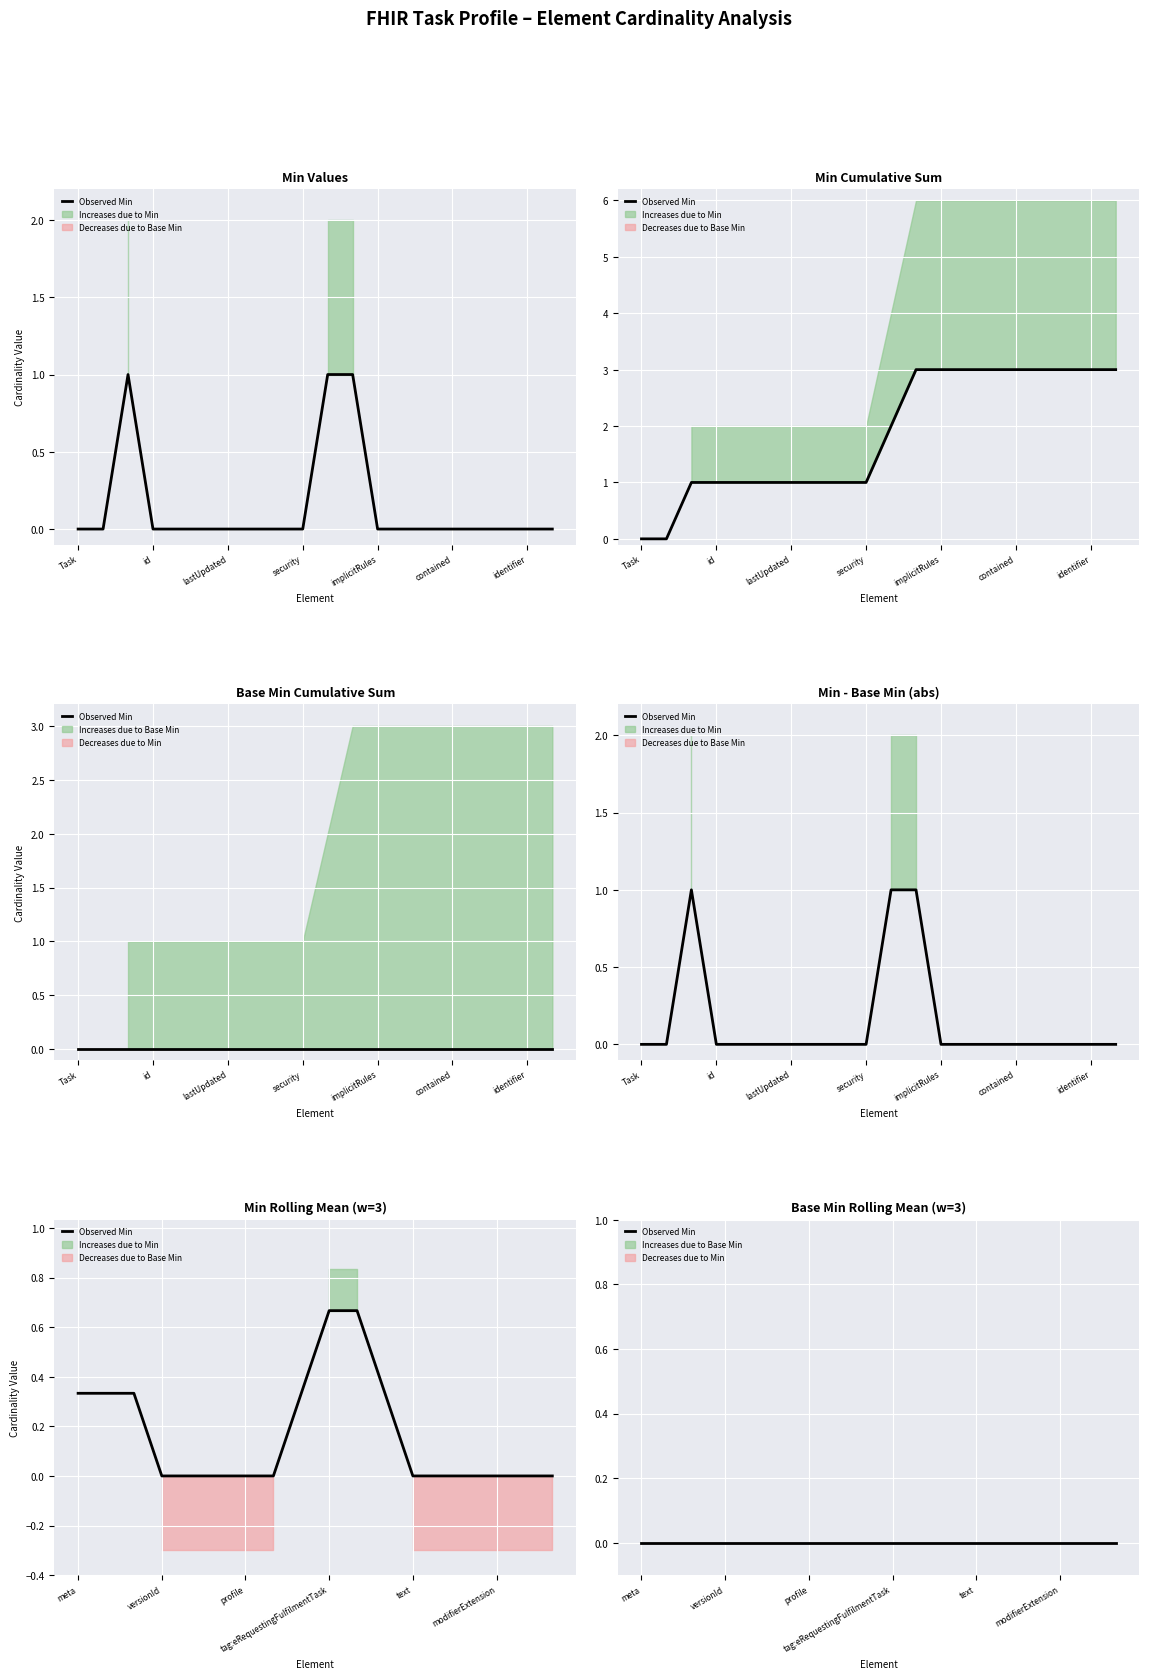

The chart shows a value of 1 at Task.meta.tag. True or false?

True